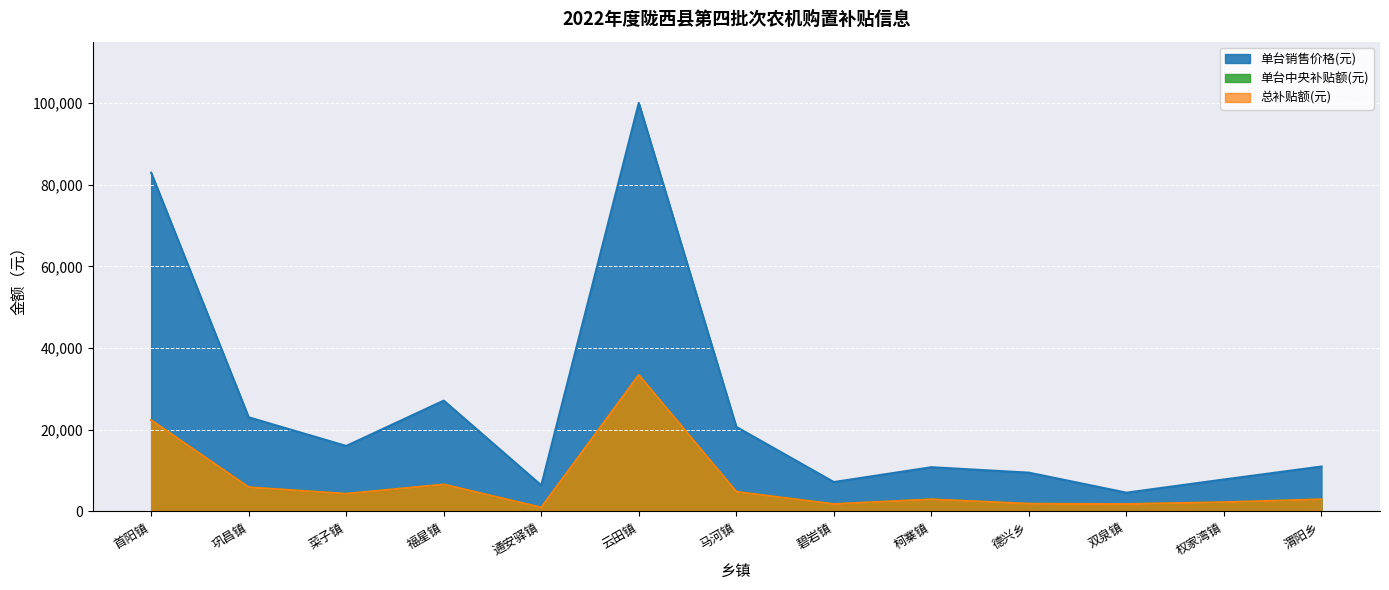

What is the value of the 单台中央补贴额(元) point at the 10th from the left?

1880.0